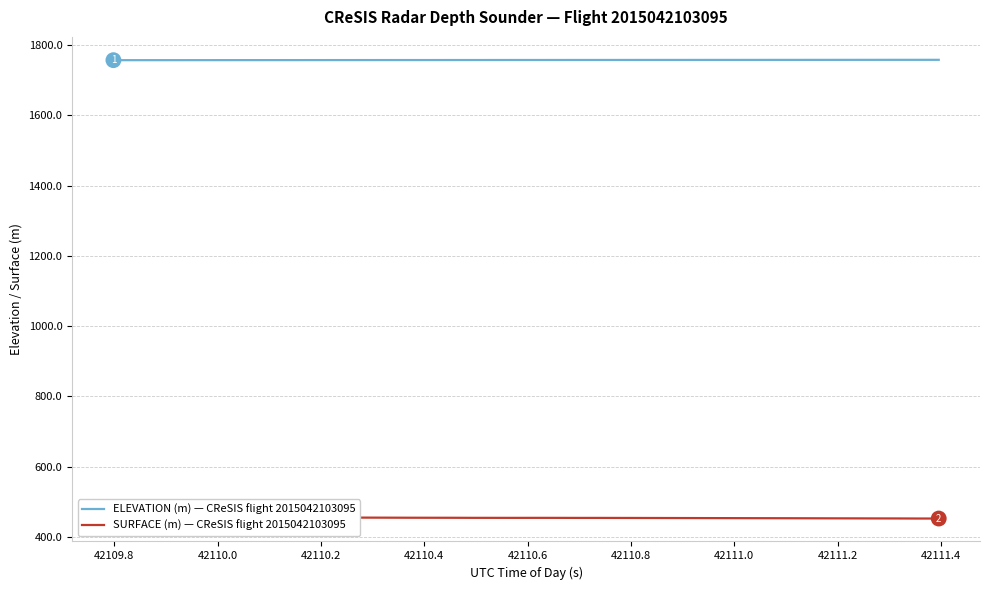

What is the maximum value for SURFACE (m) — CReSIS flight 2015042103095?

455.8